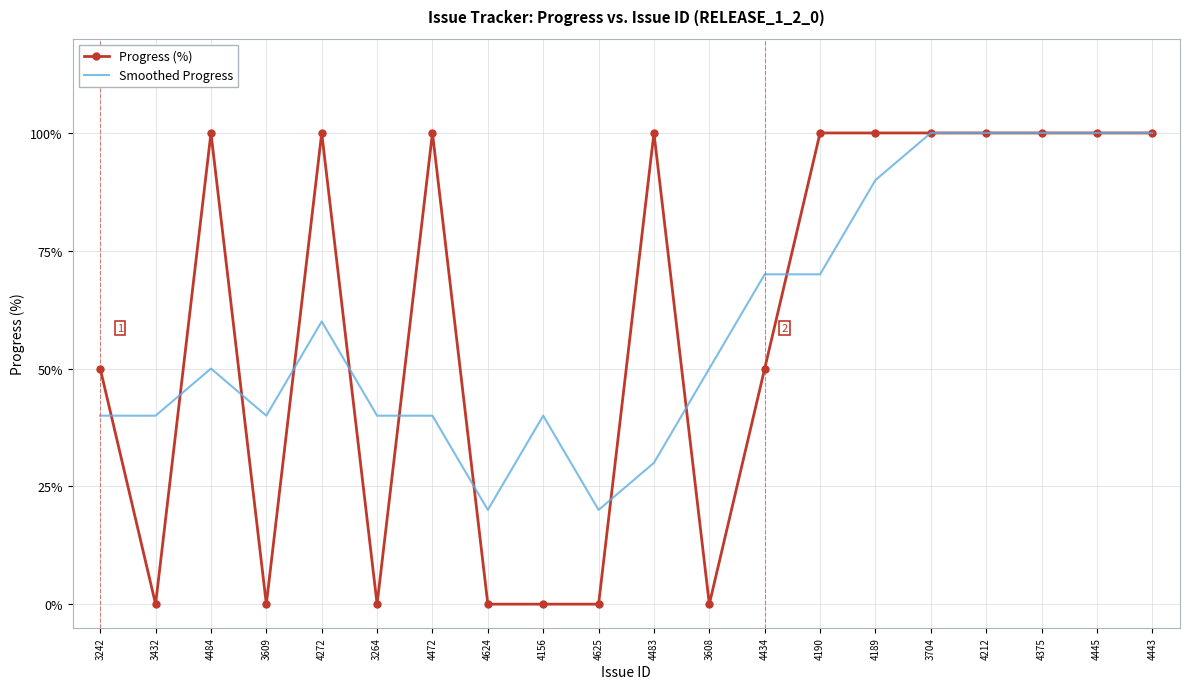

What position from the right is 3608?

9